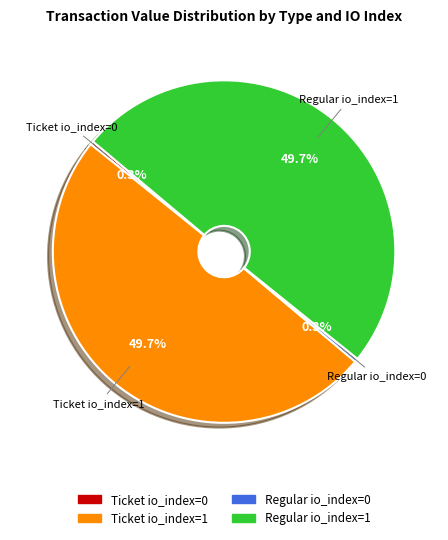

What portion of the pie excludes Ticket io_index=0?

99.7%